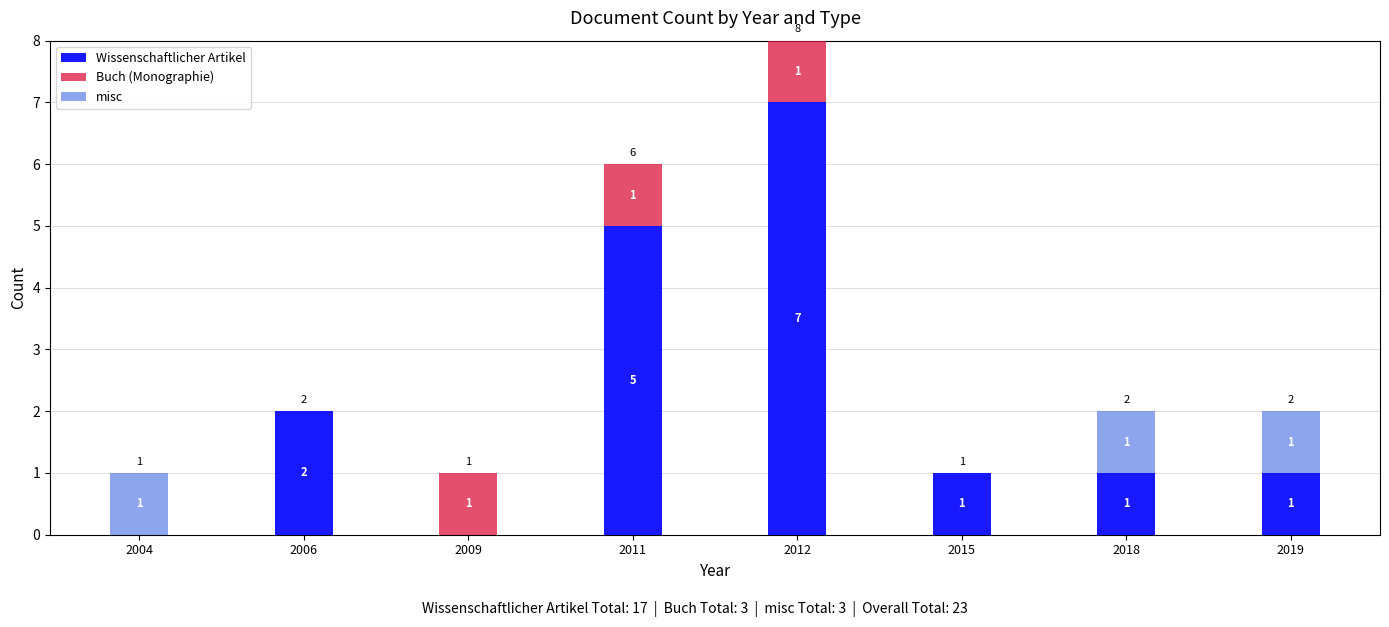

At which category is the sum across all series the highest?

2012